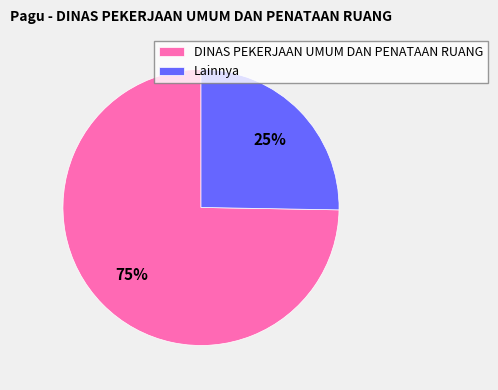

To the nearest percent, what is the combined percentage of DINAS PEKERJAAN UMUM DAN PENATAAN RUANG and Lainnya?

100%